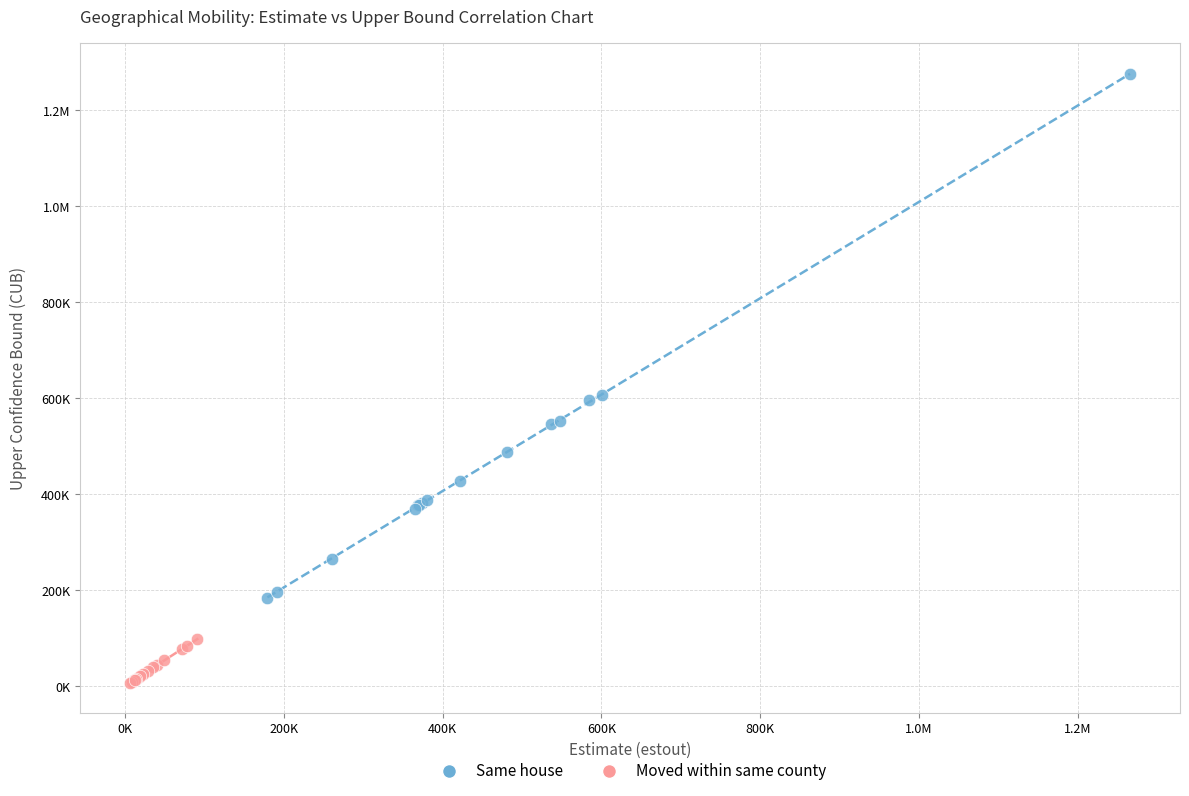

What are all the series names shown in the legend?

Same house, Moved within same county